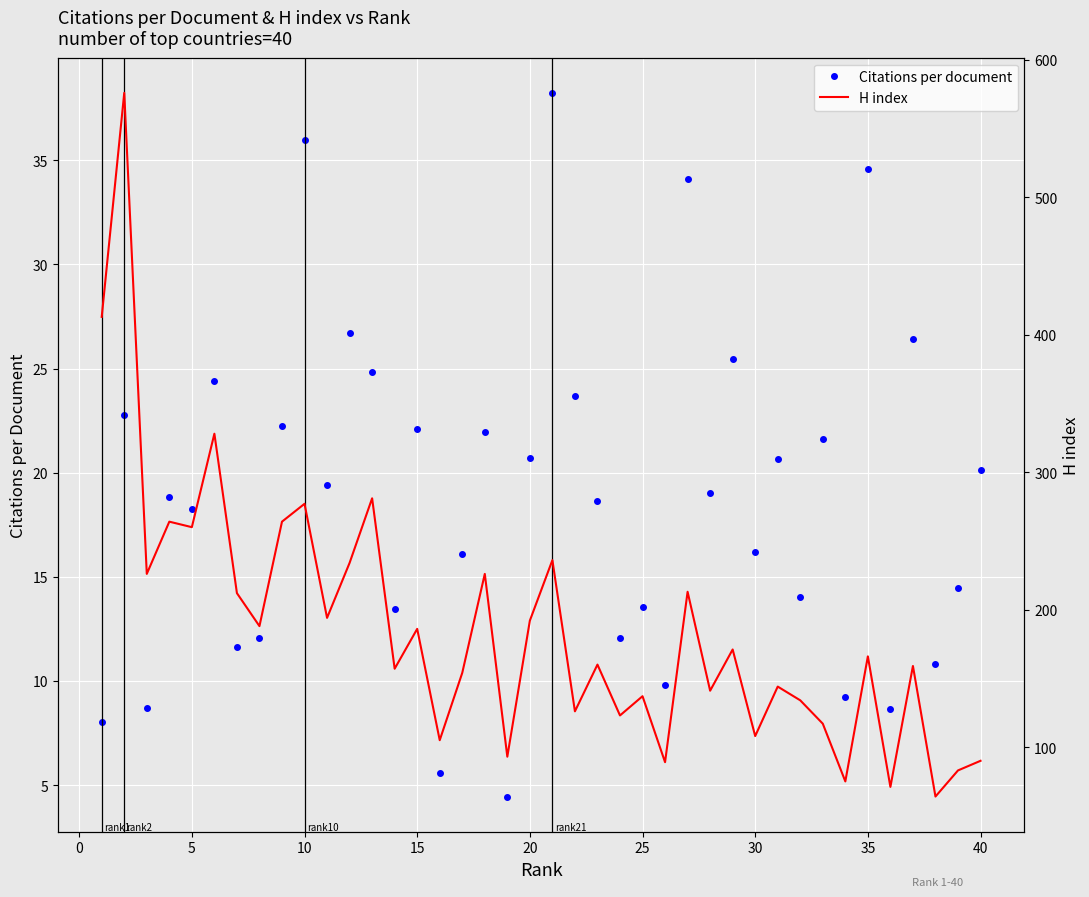

What is the minimum value for Citations per document?

4.5